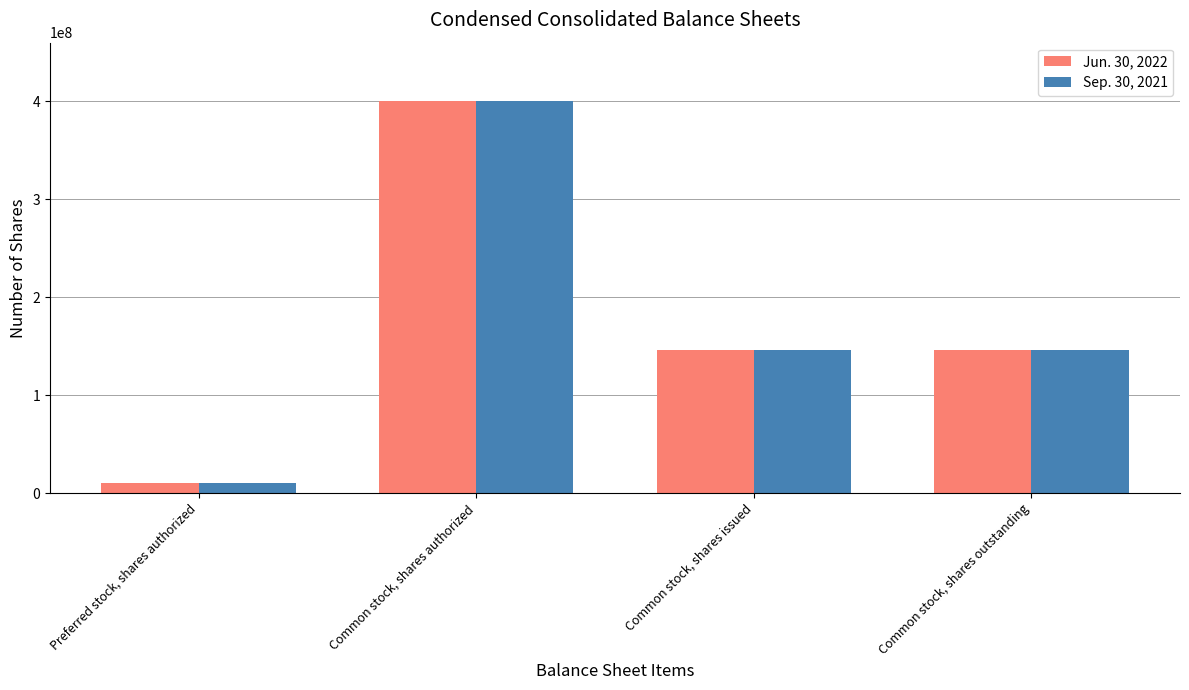

How many data points does each series have?

4